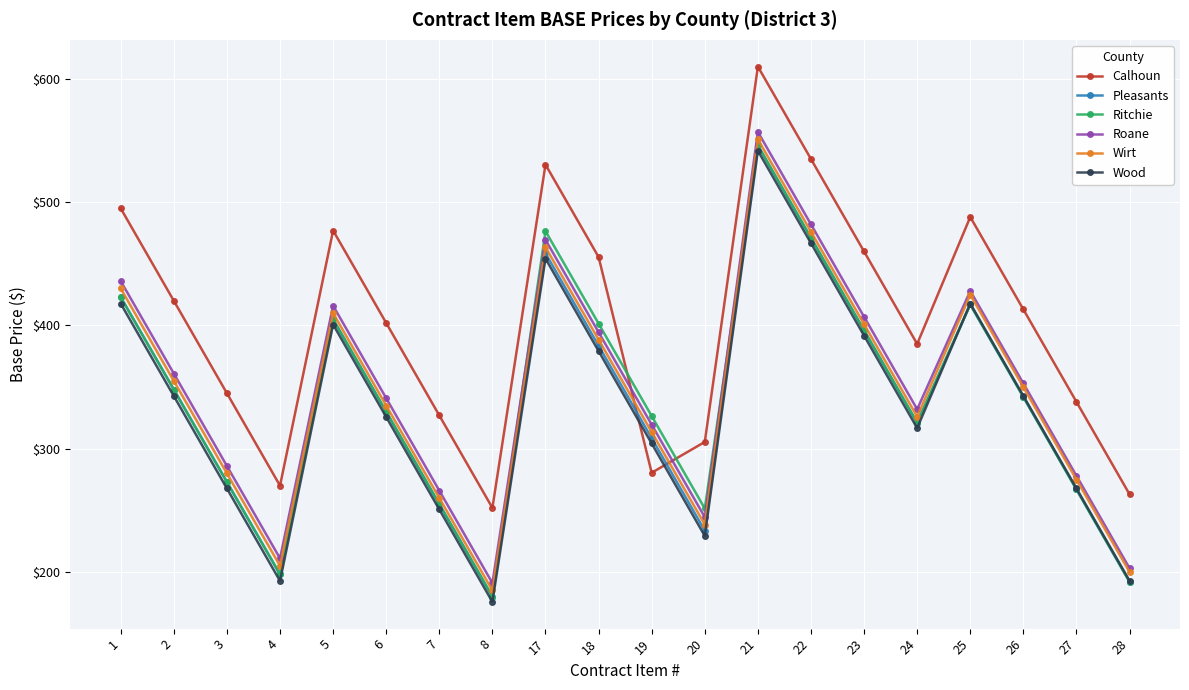

How many lines are shown in the chart?

6